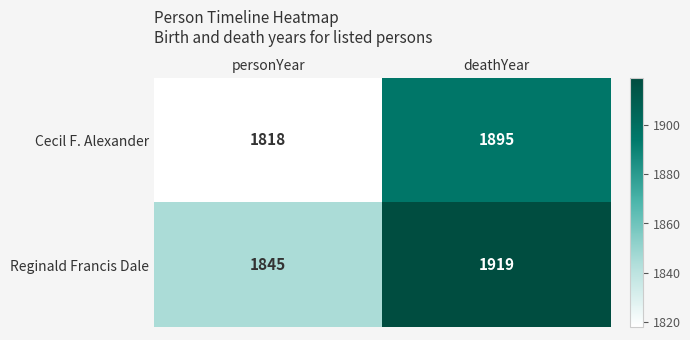

Reading left to right, extract all data points from this chart.

Cecil F. Alexander: personYear=1818	deathYear=1895
Reginald Francis Dale: personYear=1845	deathYear=1919